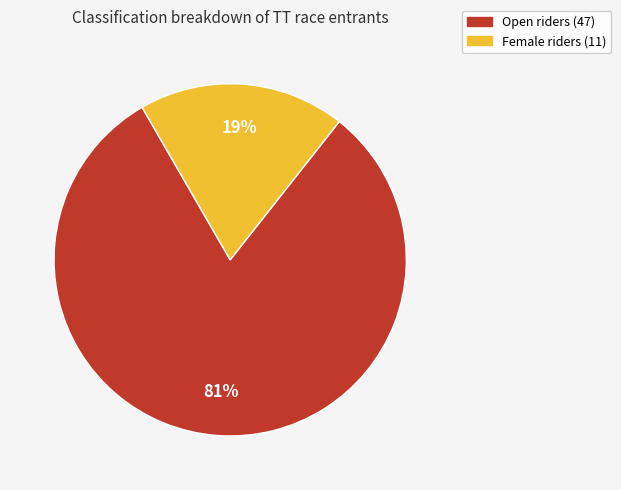

The Female riders (11) slice represents 19% of the pie. True or false?

True